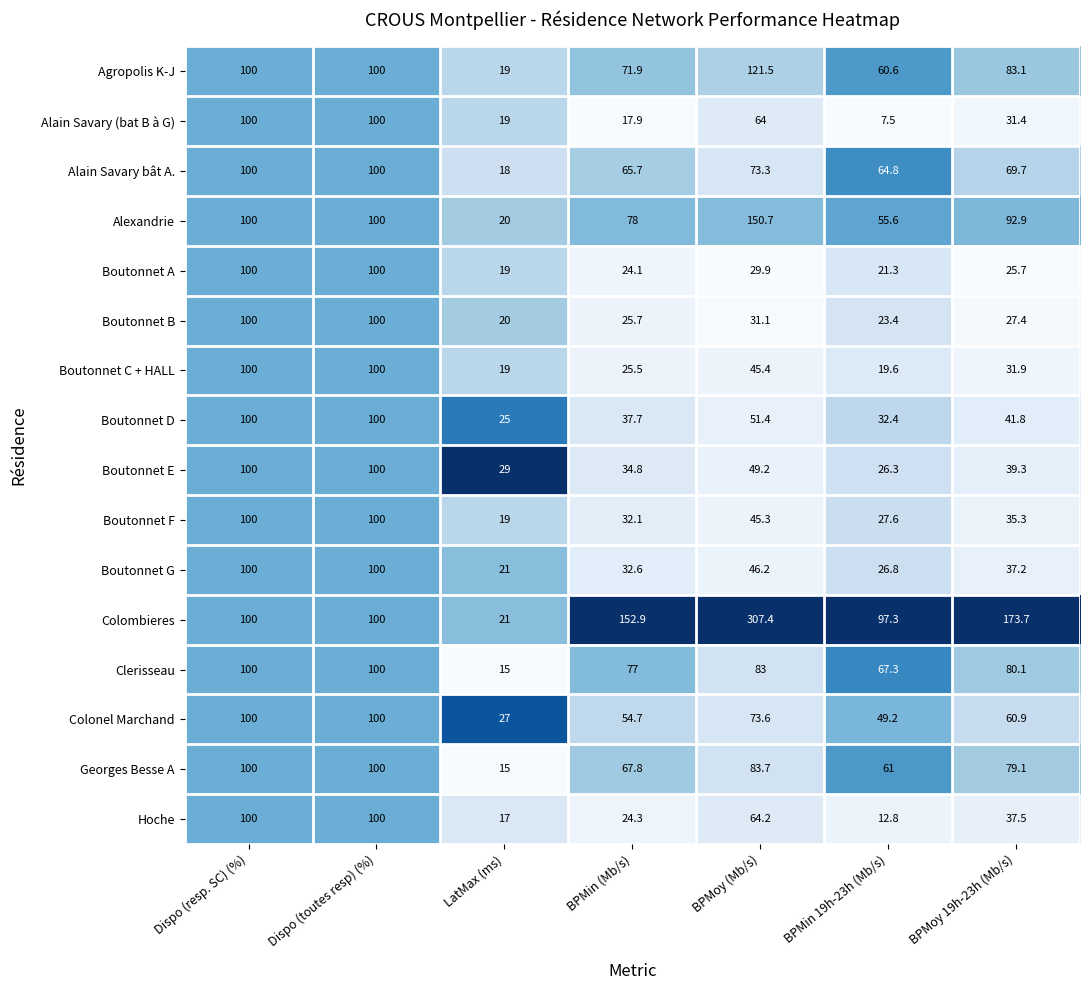

The Colombieres series shows 307.4 at BPMoy (Mb/s). True or false?

True